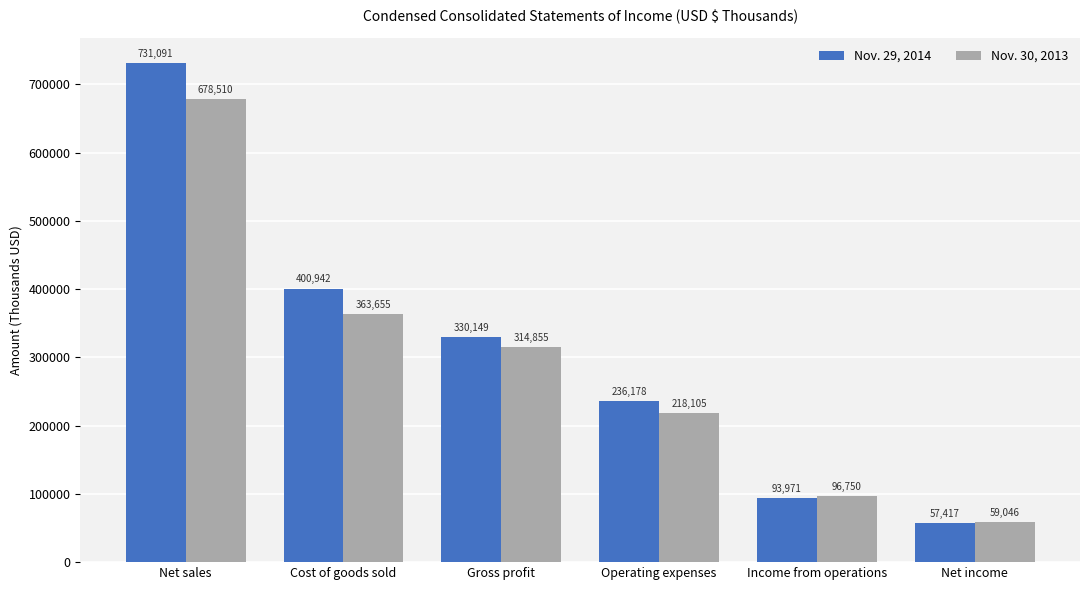

How many bars are there in each group?

2